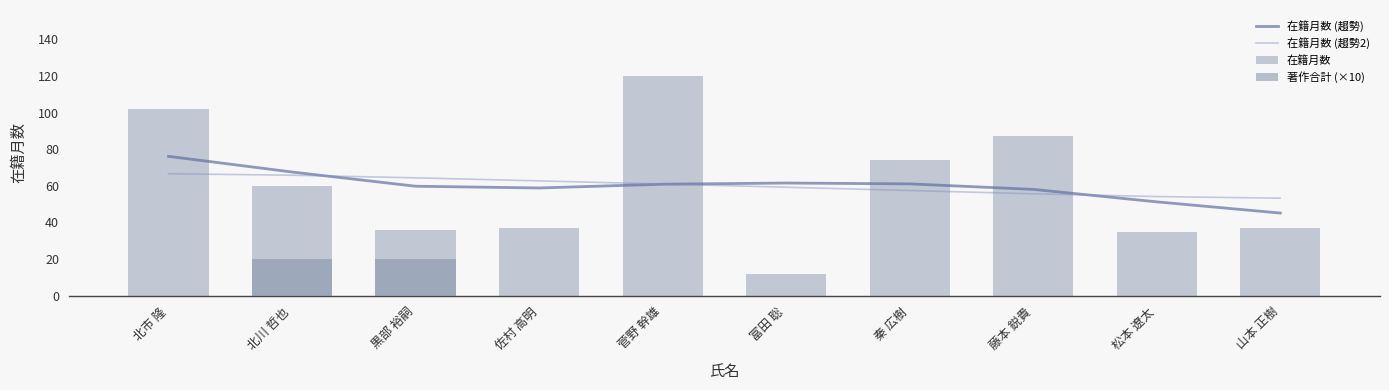

List the labels in order of 在籍月数 value, smallest first.

富田 聡, 松本 遼太, 黒部 裕嗣, 佐村 高明, 山本 正樹, 北川 哲也, 秦 広樹, 藤本 鋭貴, 北市 隆, 菅野 幹雄